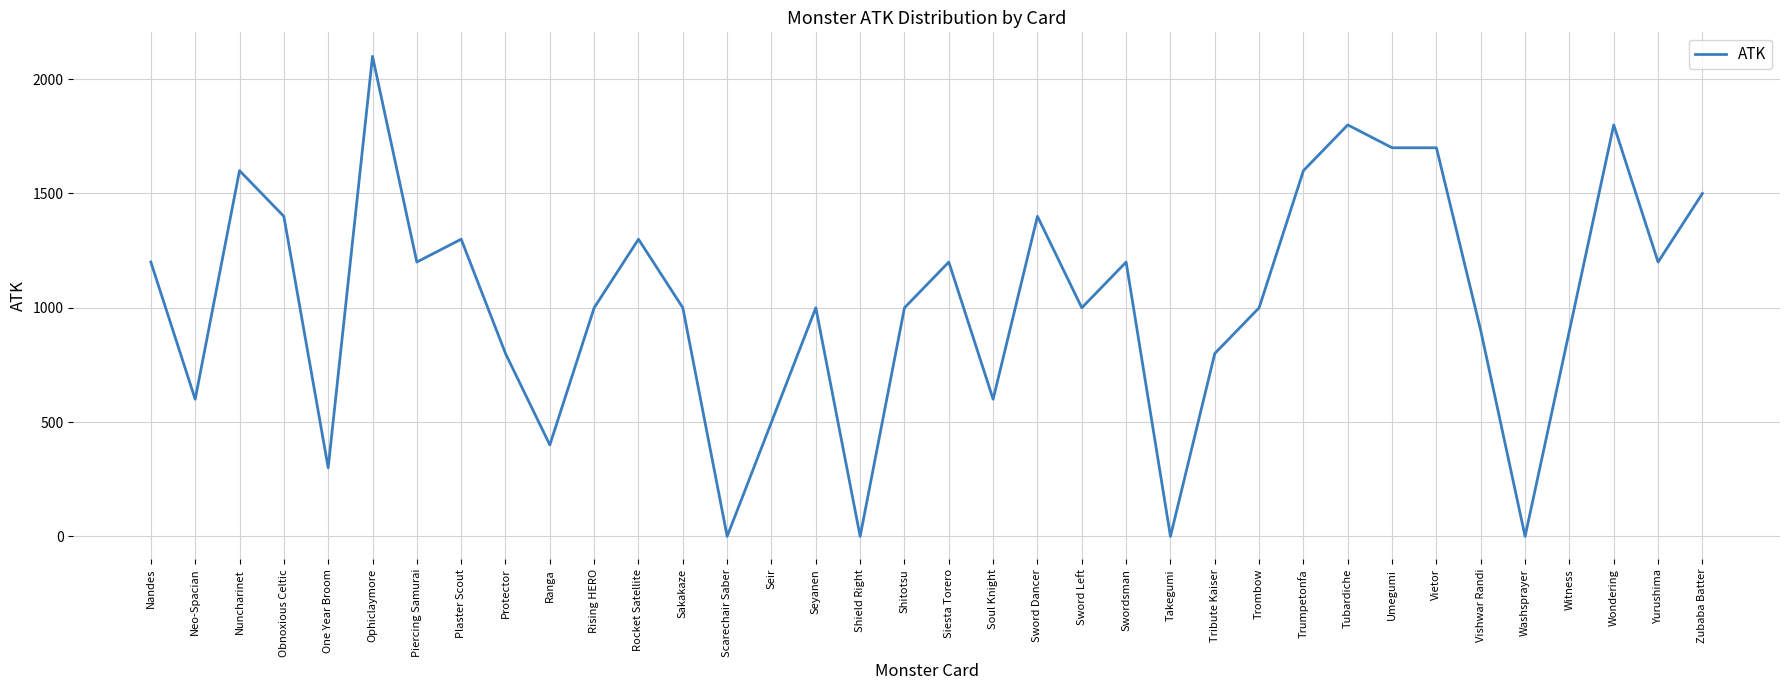

At which category does the chart reach its peak across all series?

Ophiclaymore